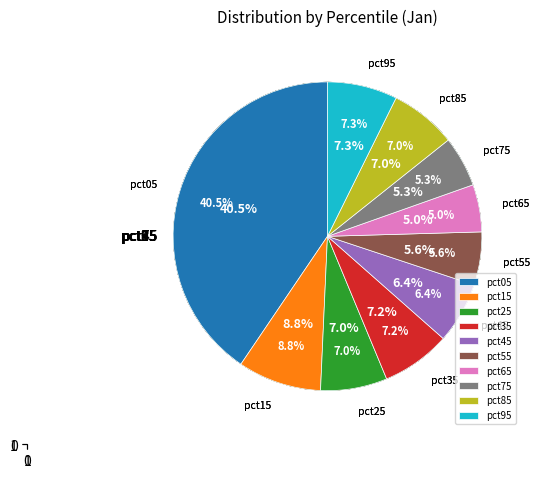

What is the smallest slice in the pie chart?

pct65